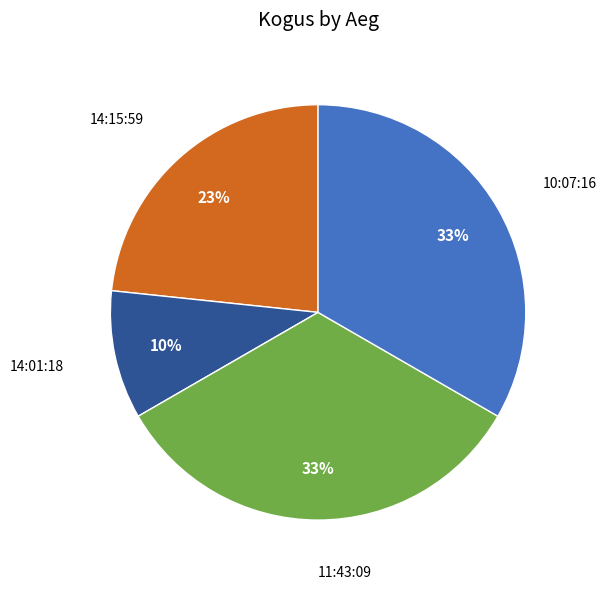

Is the sum of 14:15:59 and 10:07:16 greater than half?

Yes